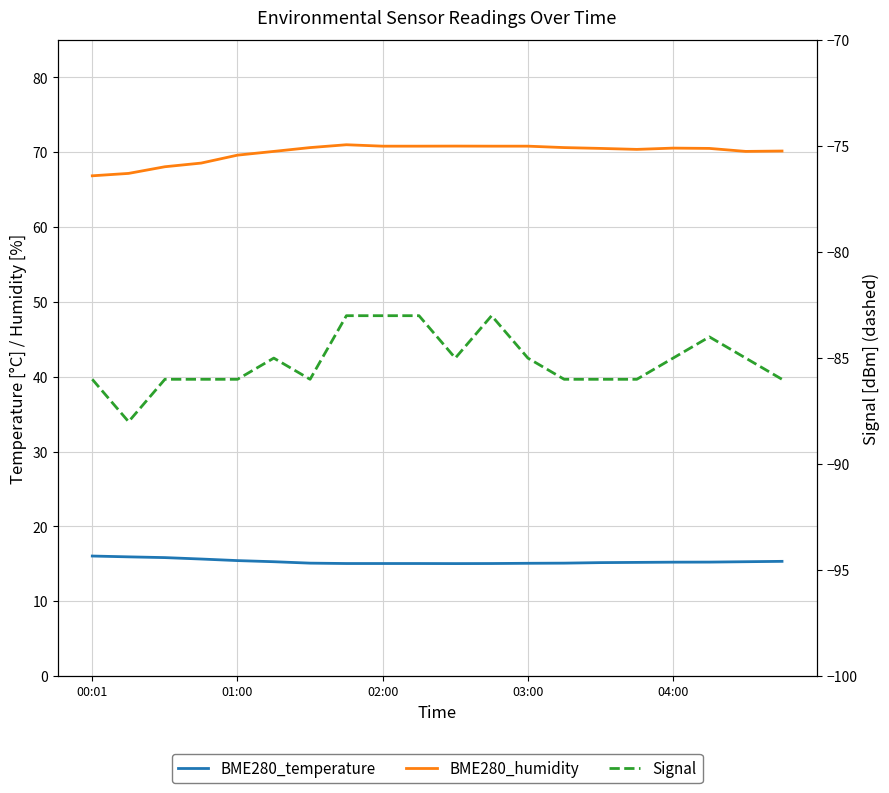

What is the spread (max minus min) of values at 15?

156.4